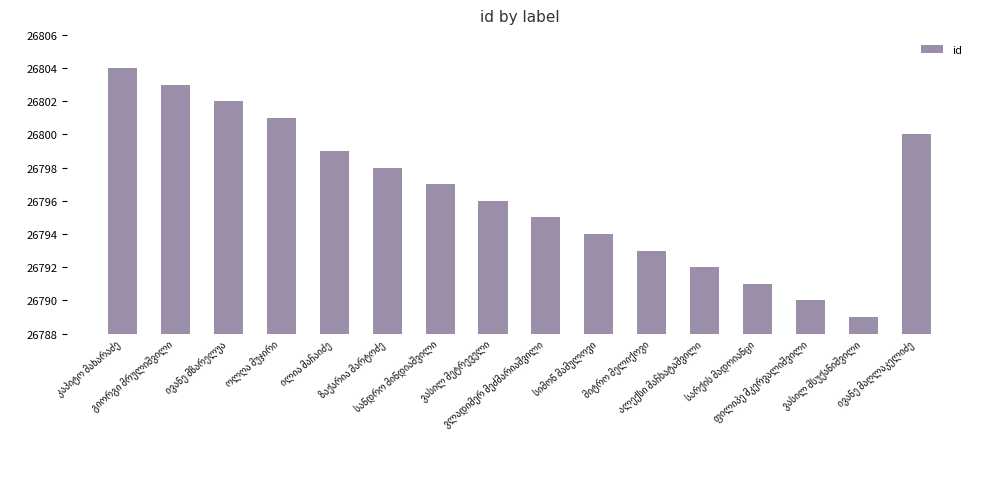

What is the difference between the second highest and second lowest values?

13